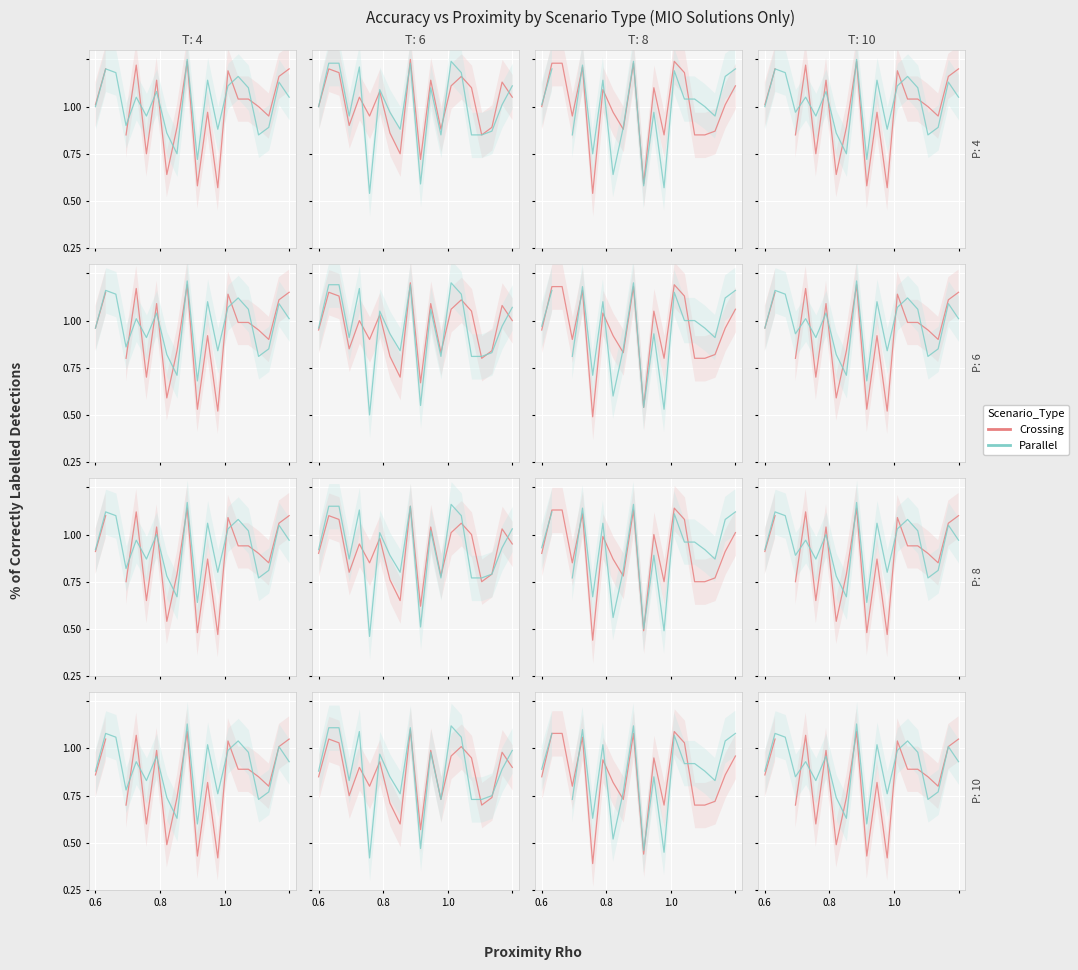

What are all the series names shown in the legend?

Crossing, Parallel